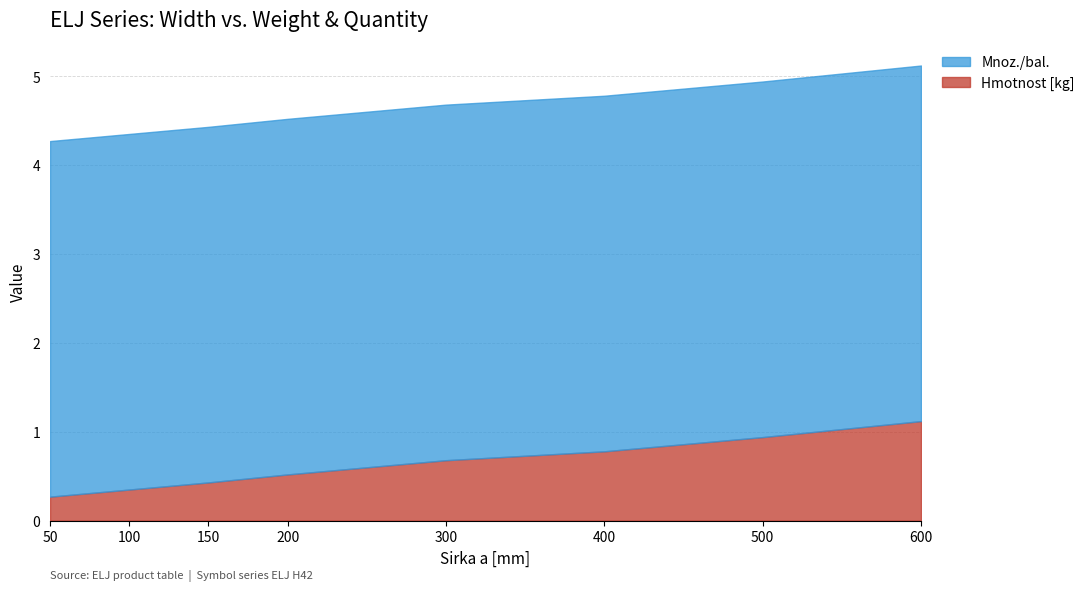

True or false: Mnoz./bal. has a value of 4.0 at 50.

True